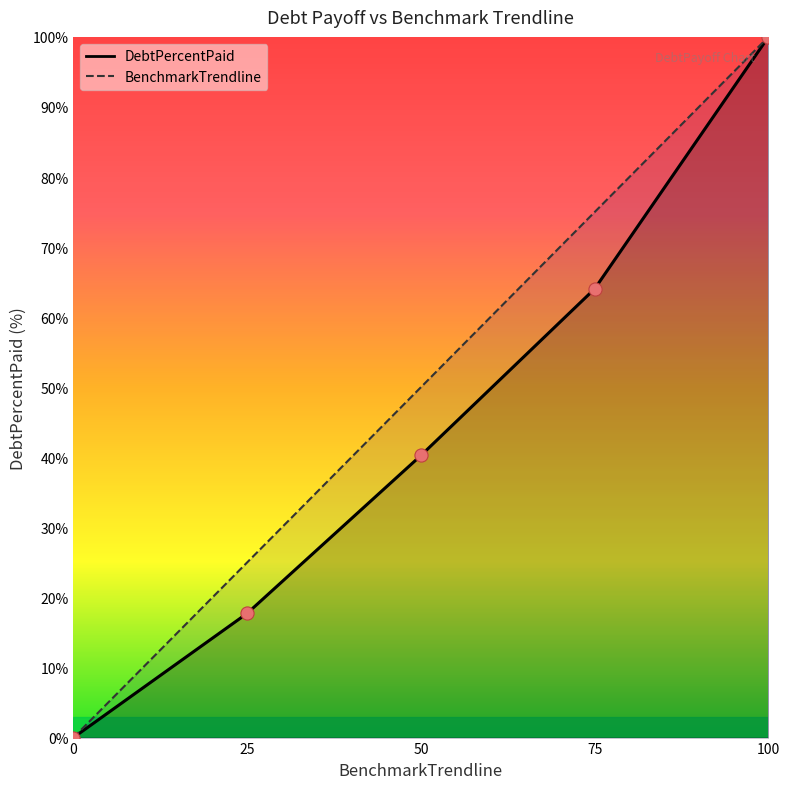

At how many categories does at least one series exceed 67?

2